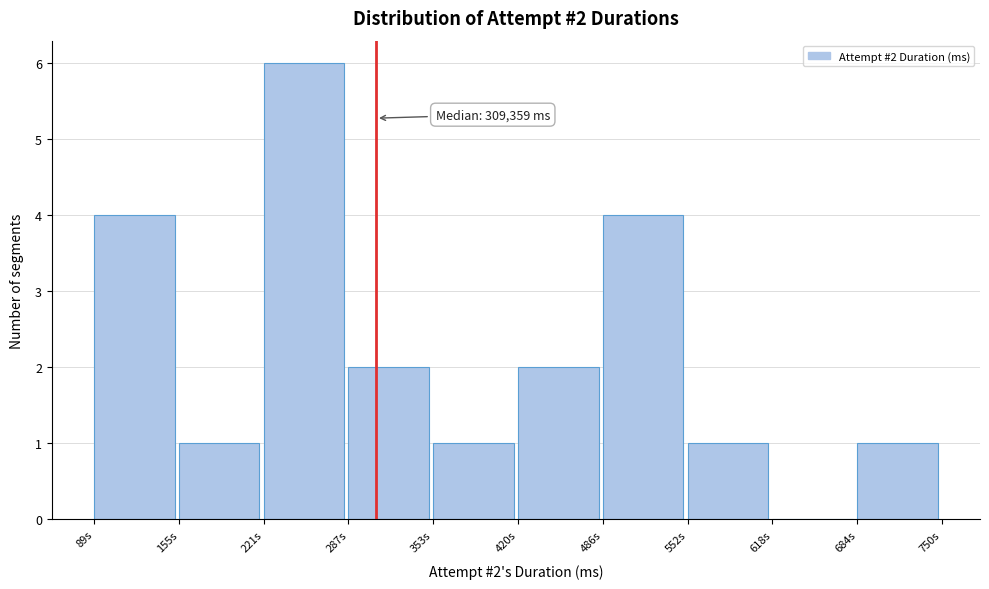

Reading left to right, extract all data points from this chart.

89s=4	155s=1	221s=6	287s=2	353s=1	420s=2	486s=4	552s=1	618s=0	684s=1